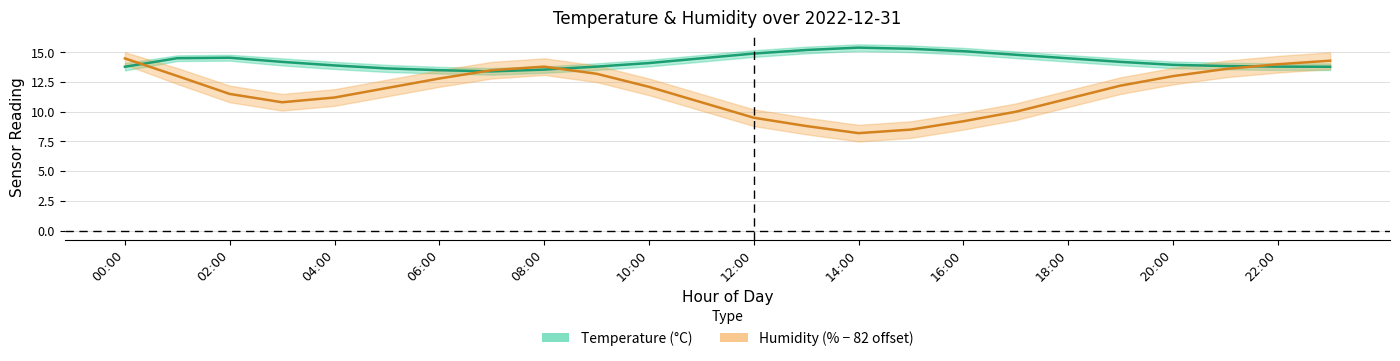

At which category does the chart reach its minimum across all series?

14:00